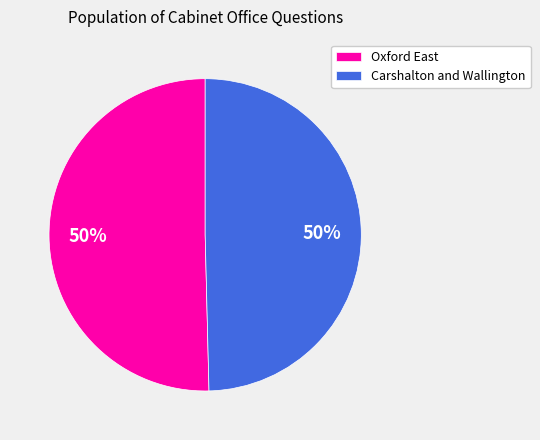

To the nearest percent, what is the average slice percentage?

50%